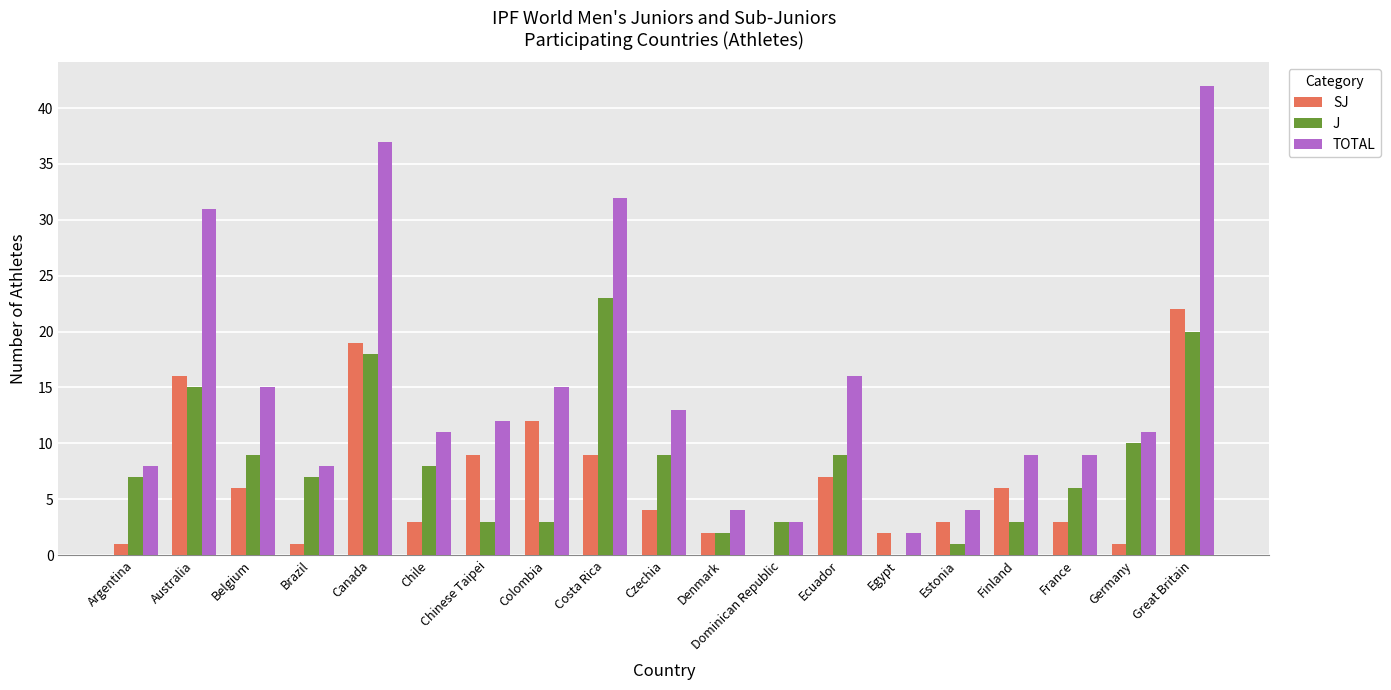

Between Costa Rica and Egypt, which series saw the biggest shift?

TOTAL